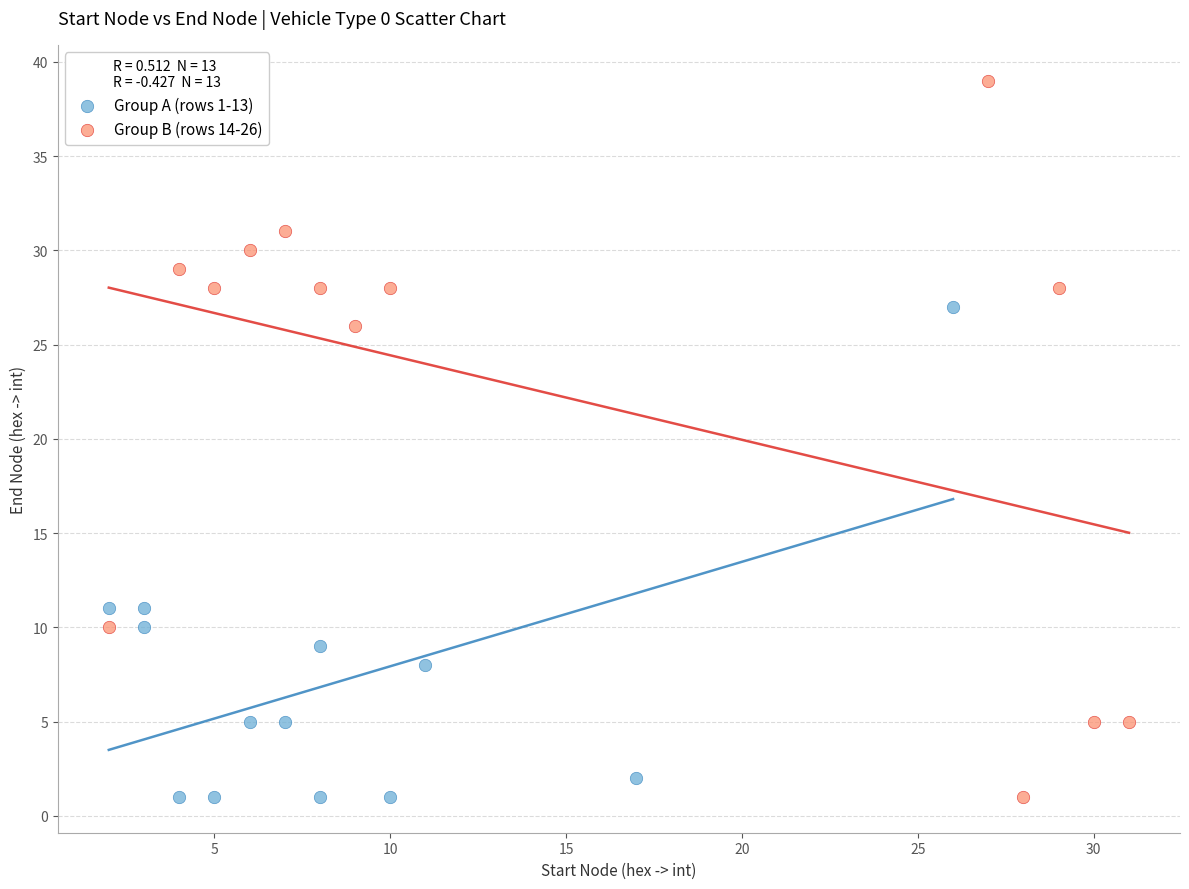

Which series has the largest Y range (max minus min)?

Group B (rows 14-26)